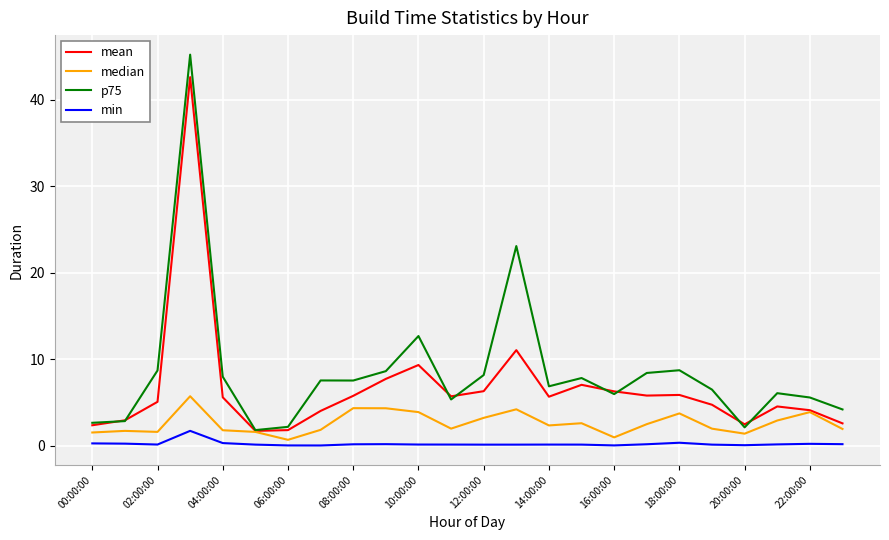

True or false: mean has more than 2 interior local peaks.

True